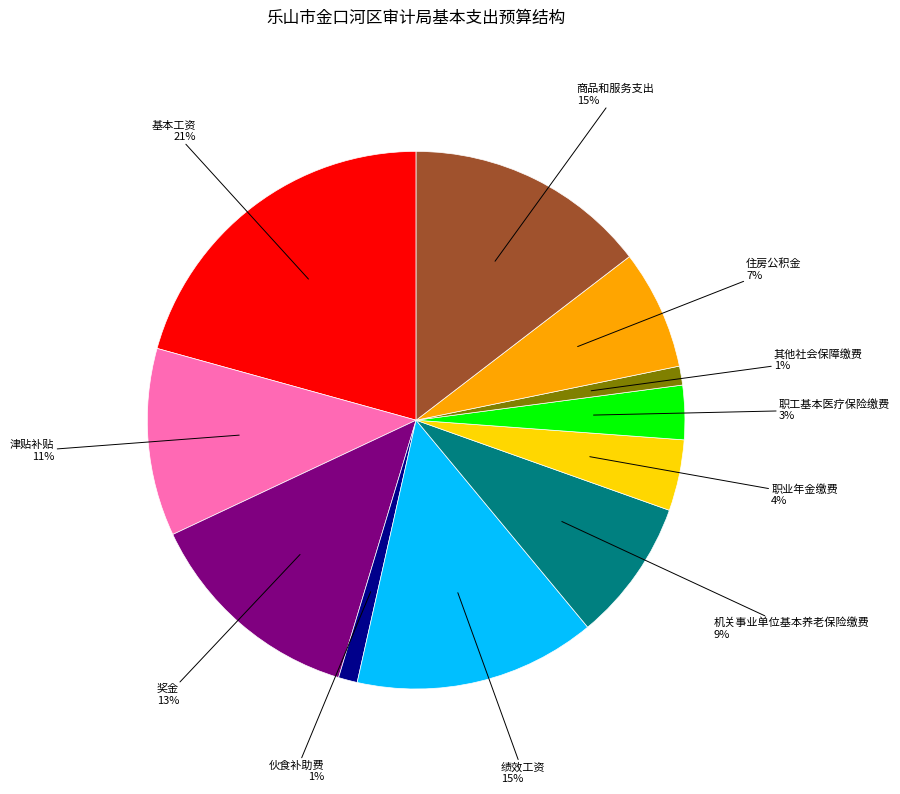

To the nearest percent, what is the combined percentage of 机关事业单位基本养老保险缴费 and 住房公积金?

16%